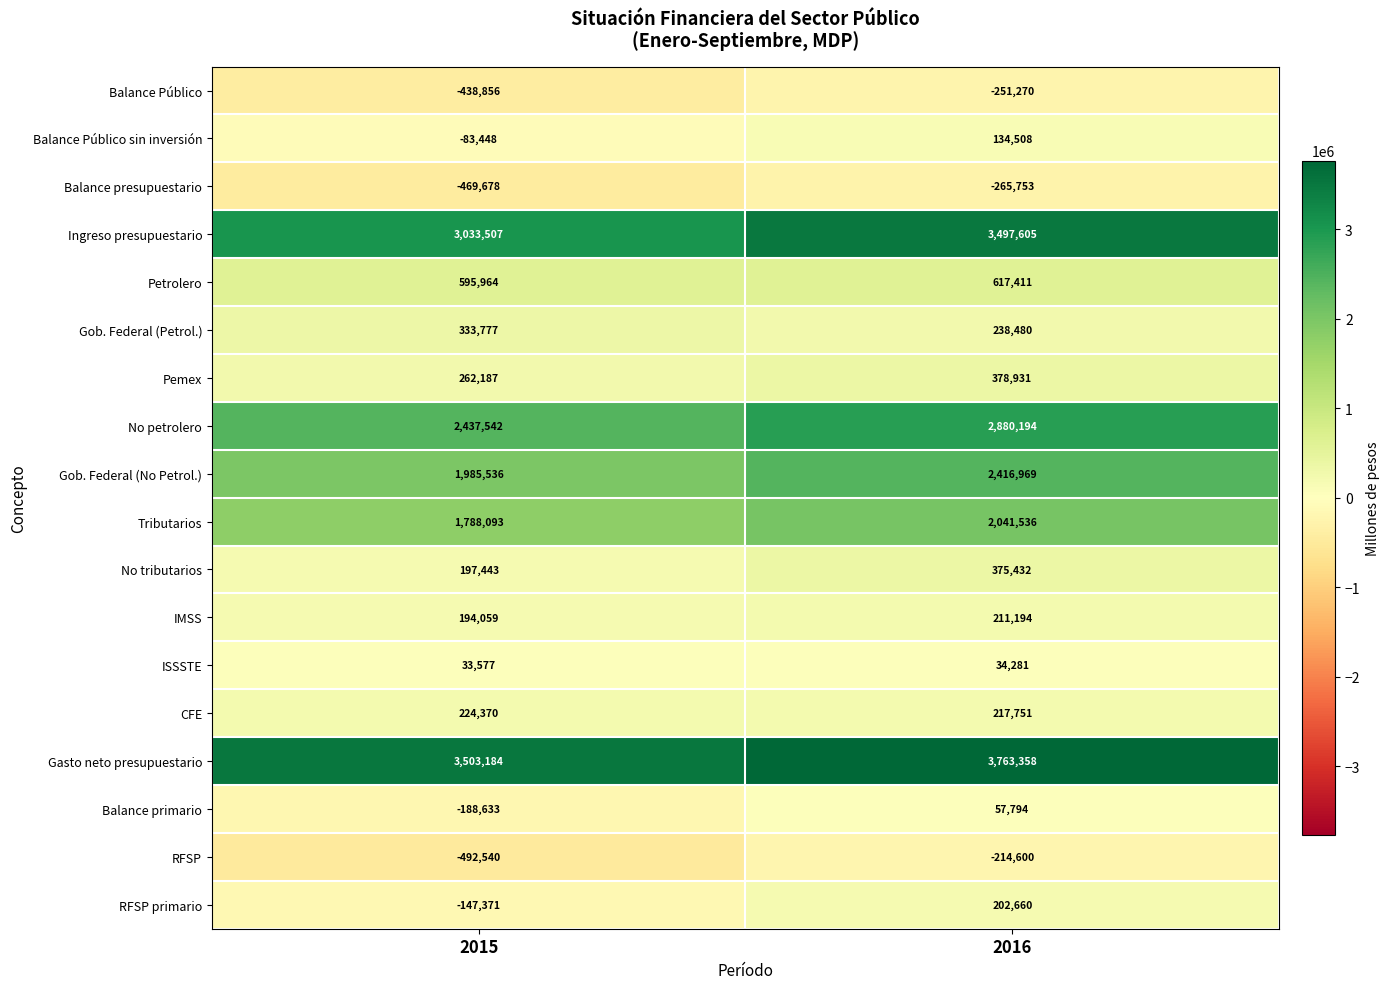

At which category is the sum across all series the highest?

2016